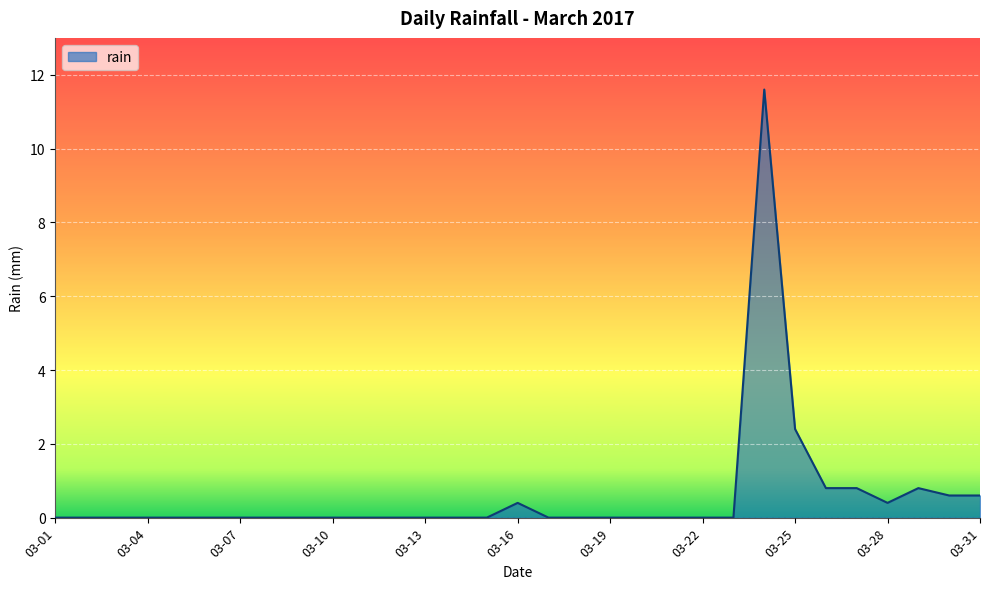

What is the maximum value shown in the chart?

11.6